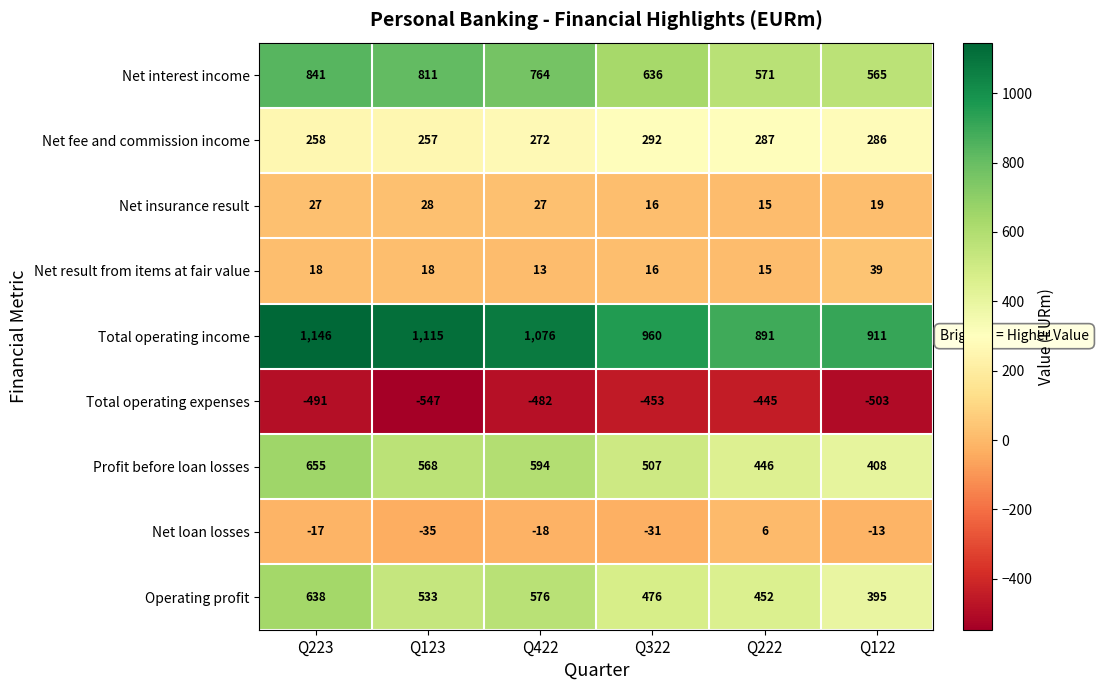

Which series has the largest total across all categories?

Total operating income